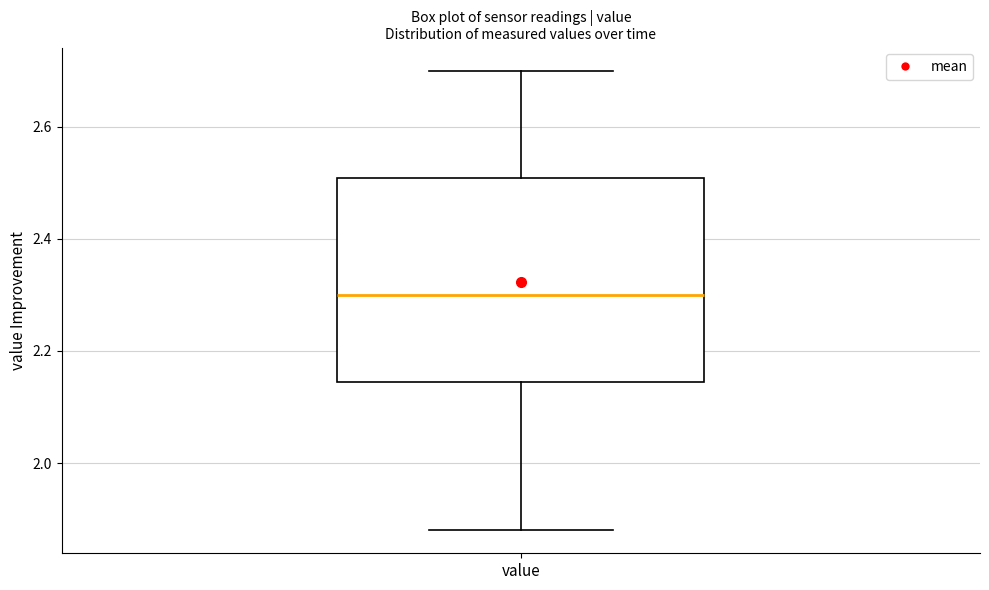

Where is the lower edge of the box for value on the y-axis? The values are not printed on the chart, so give them approximately, as read against the axis.

2.14